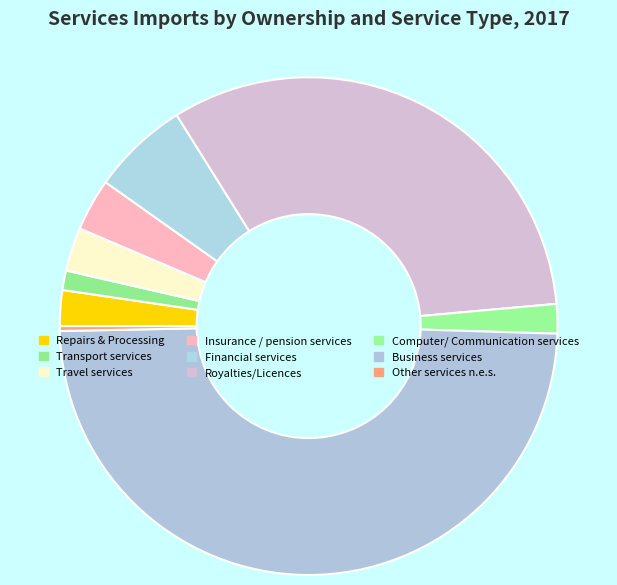

Which has a higher value, Transport services or Business services?

Business services